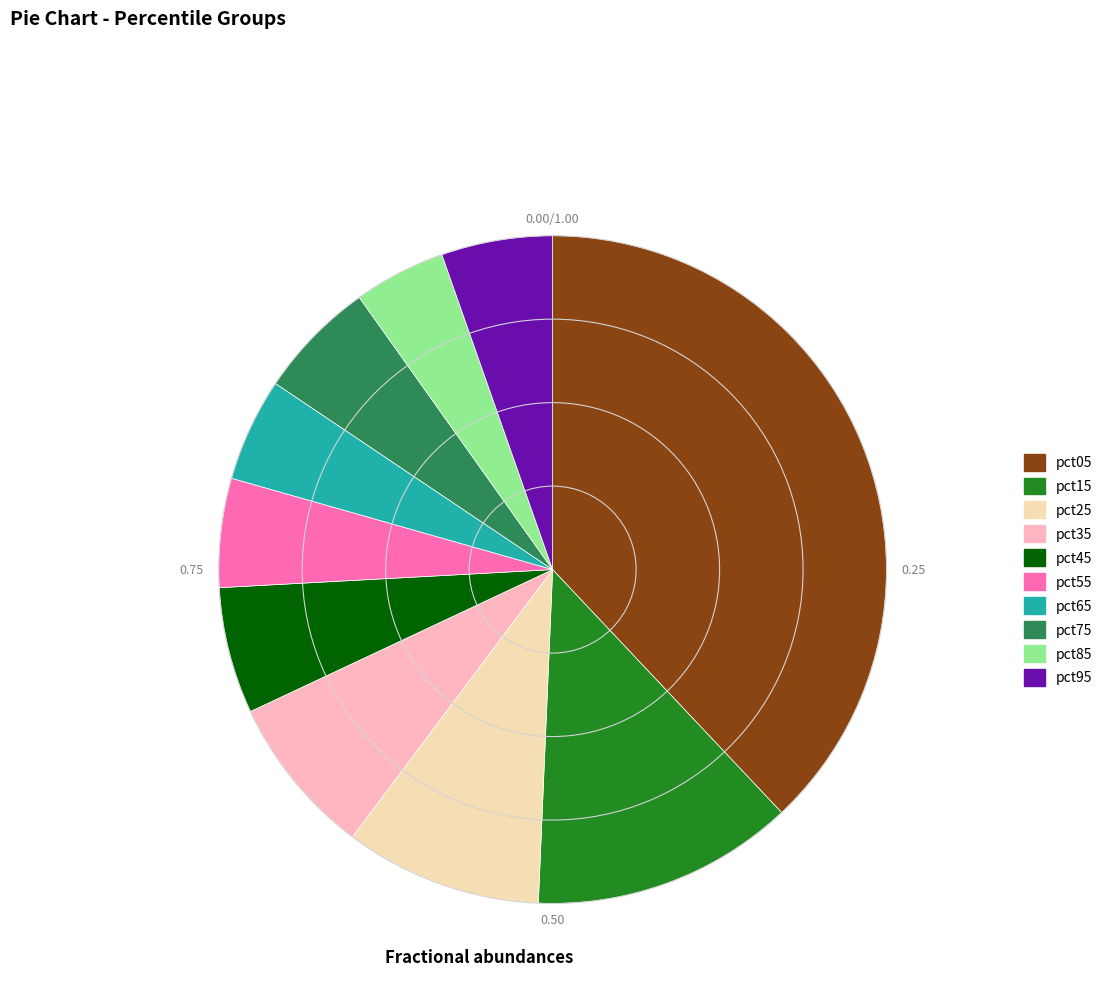

The pct05 slice represents 47% of the pie. True or false?

False